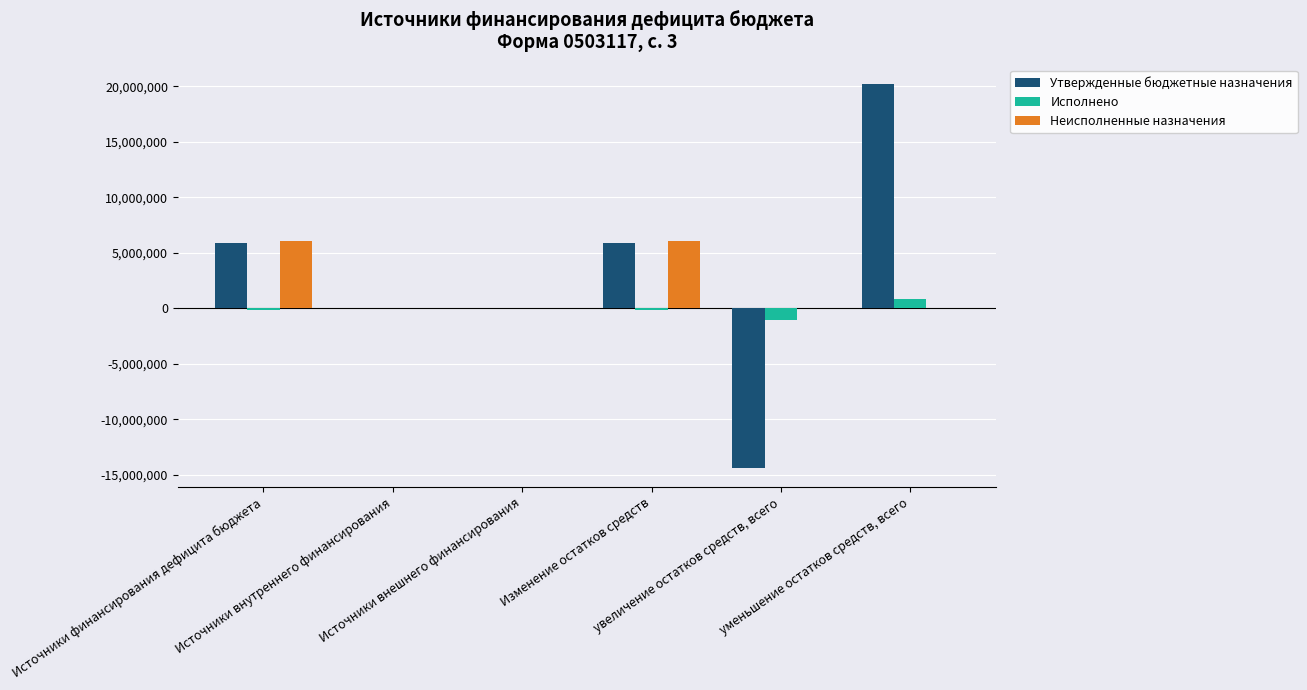

What is the maximum value shown in the chart?

20221510.4